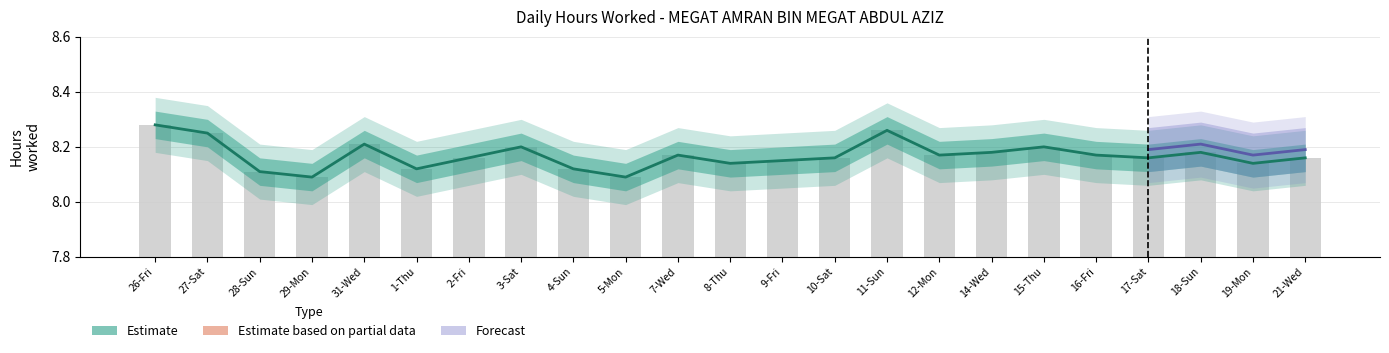

How many categories are shown in the chart?

23